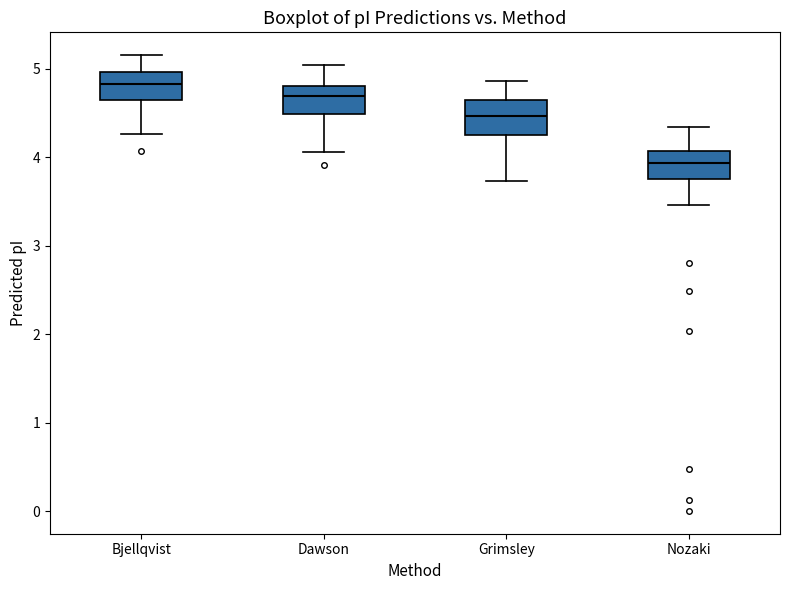

Reading left to right, transcribe this box plot: for each box, give where its median line is, the range the box spans, and where its two whiskers end, as read against the y-axis. The values are not printed on the chart, so give them approximately, as read against the axis.

Bjellqvist: median 4.8, box 4.6 to 5.0, whiskers 4.3 to 5.2
Dawson: median 4.7, box 4.5 to 4.8, whiskers 4.1 to 5.0
Grimsley: median 4.5, box 4.3 to 4.7, whiskers 3.7 to 4.9
Nozaki: median 3.9, box 3.8 to 4.1, whiskers 3.5 to 4.3